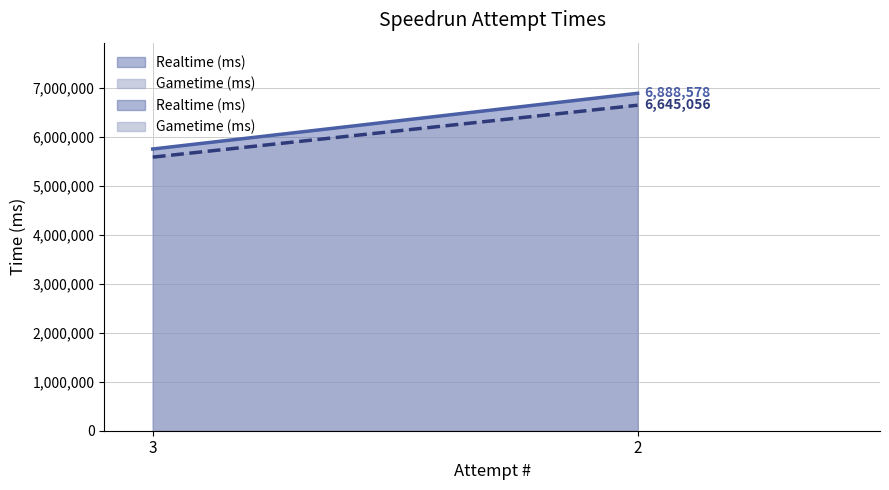

Which category has the lowest value in the Gametime (ms) series?

3